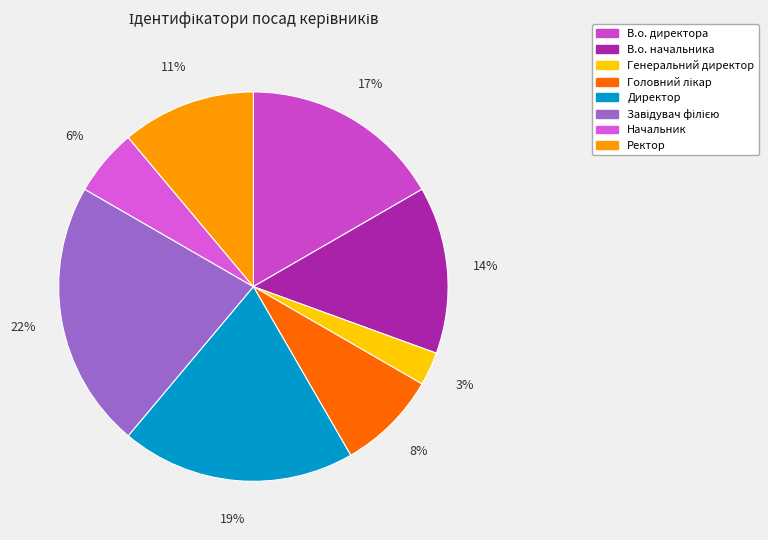

To the nearest percent, what percentage of the pie is Завідувач філією?

22%